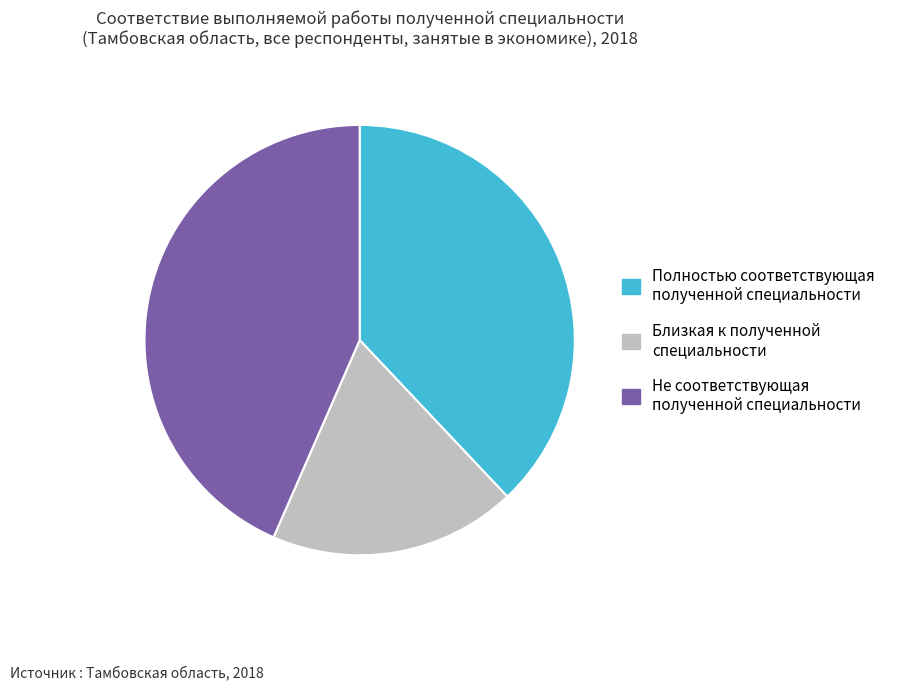

True or false: Не соответствующая полученной специальности accounts for 43% of the total.

True